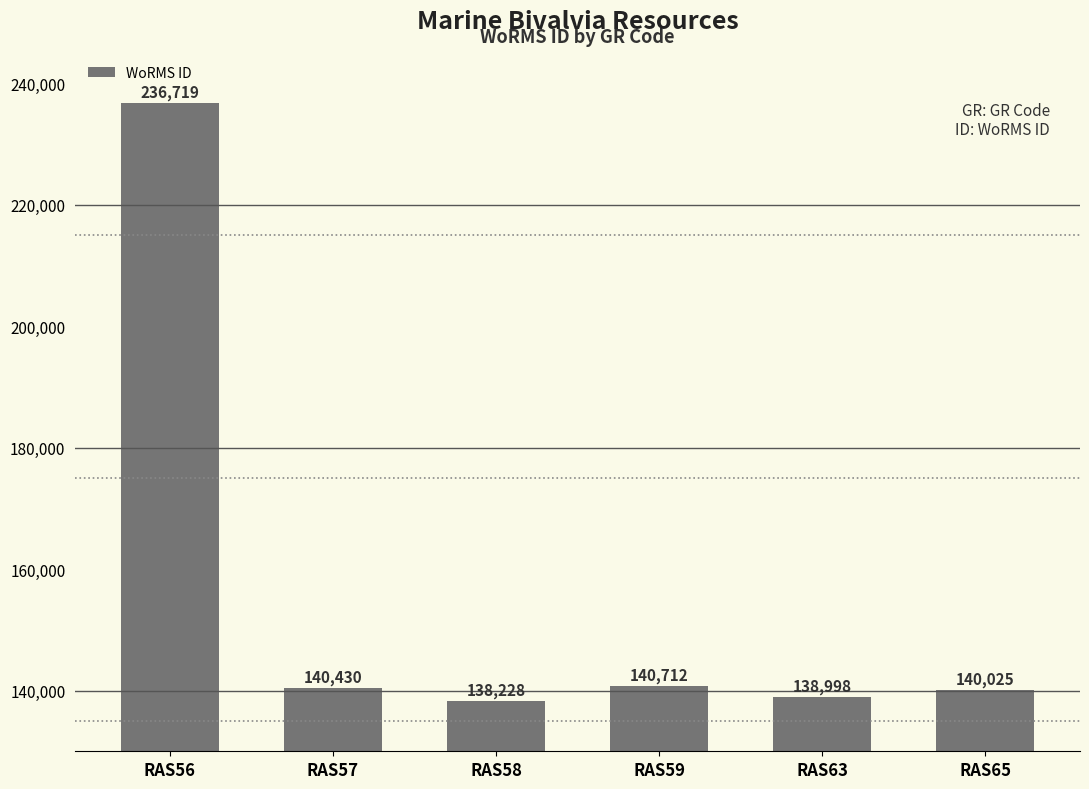

What is the ratio of the value at RAS57 to the value at RAS56?

0.6